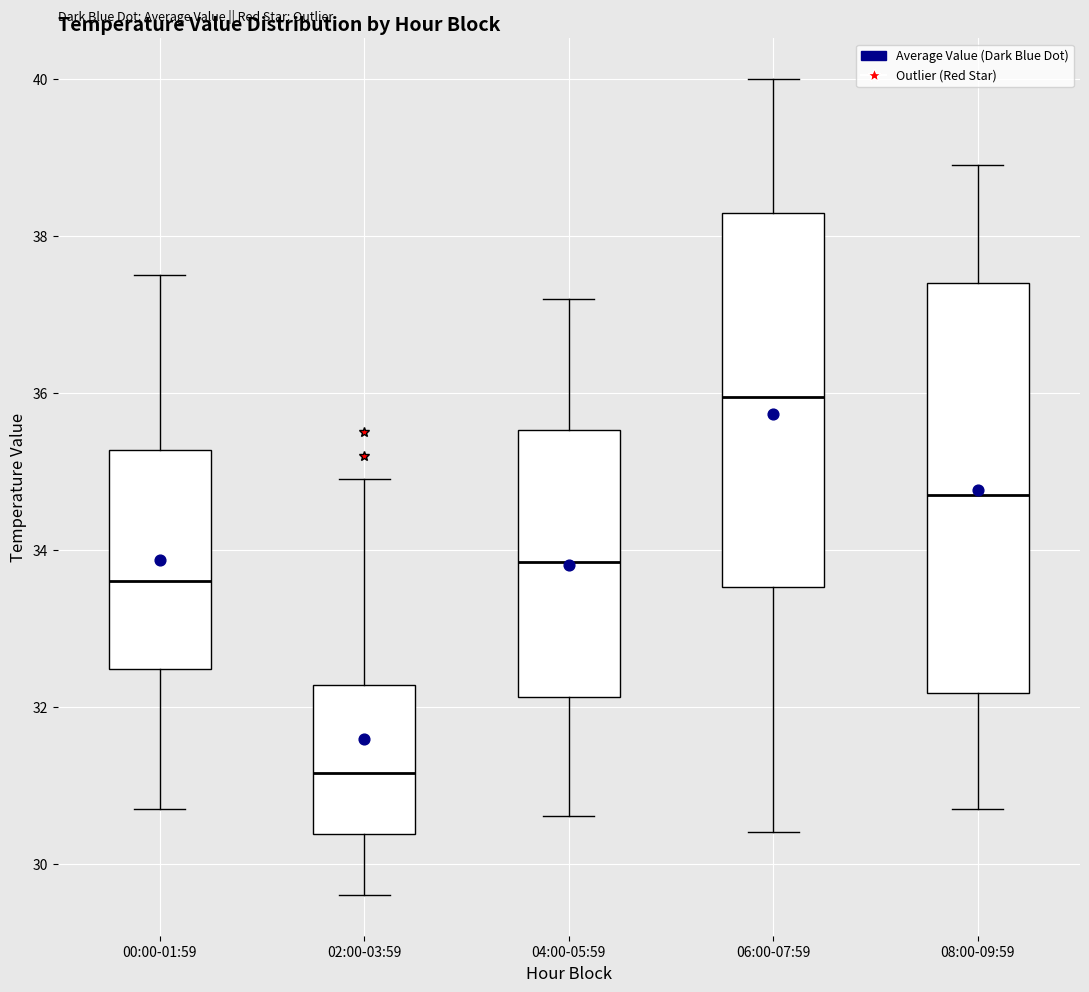

Which box has the highest median line?

06:00-07:59